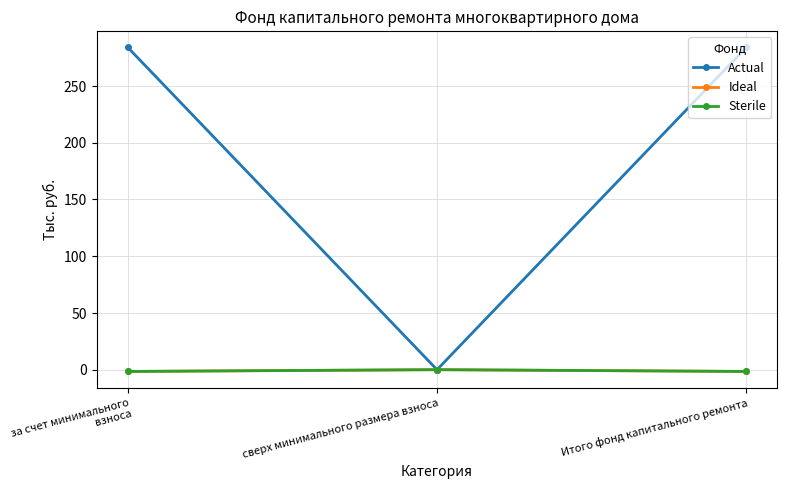

What is the label of the 3rd point from the left?

Итого фонд капитального ремонта